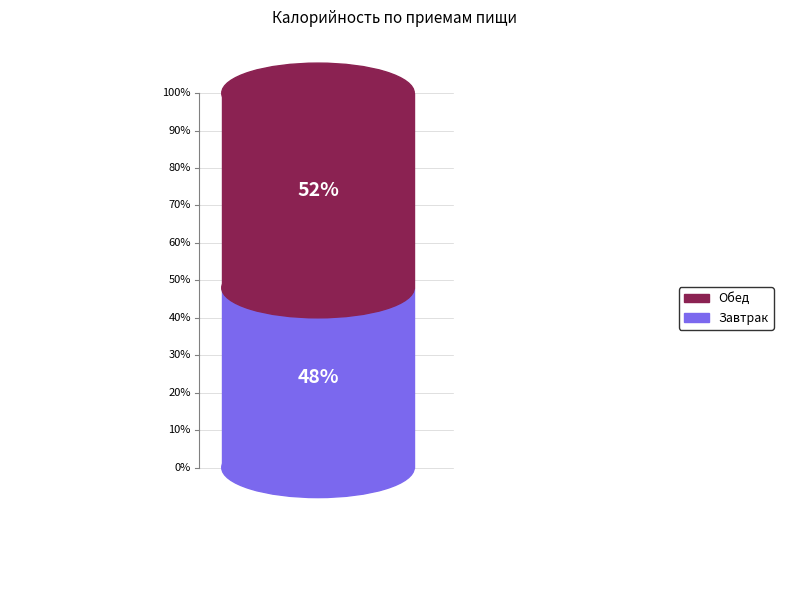

To the nearest percent, what portion does Обед represent?

52%